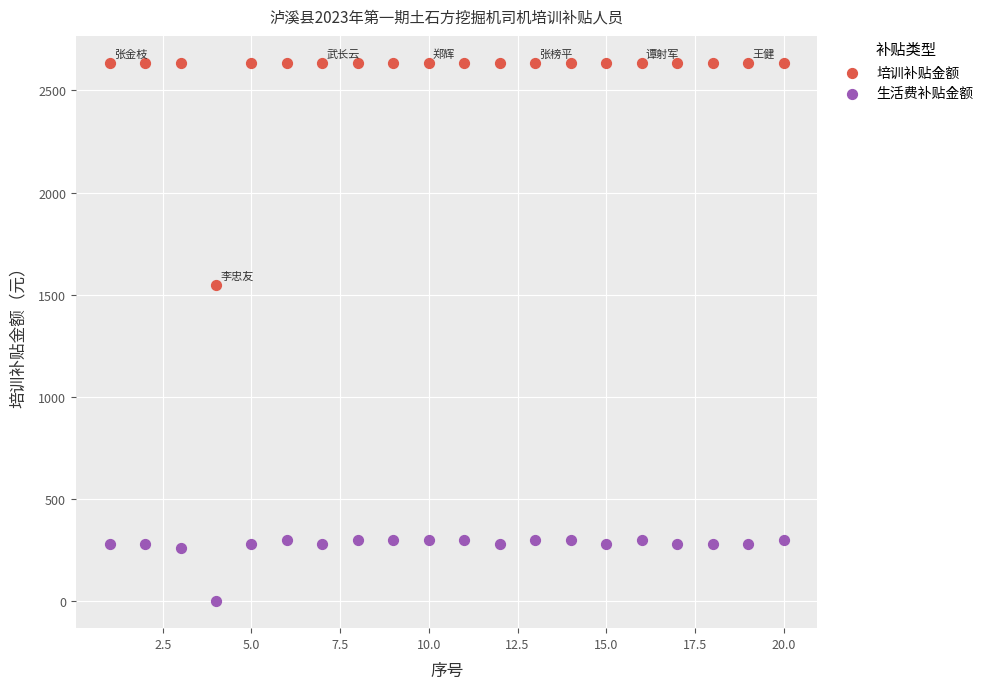

Across all series, what Y value is closest to 1317?

1550